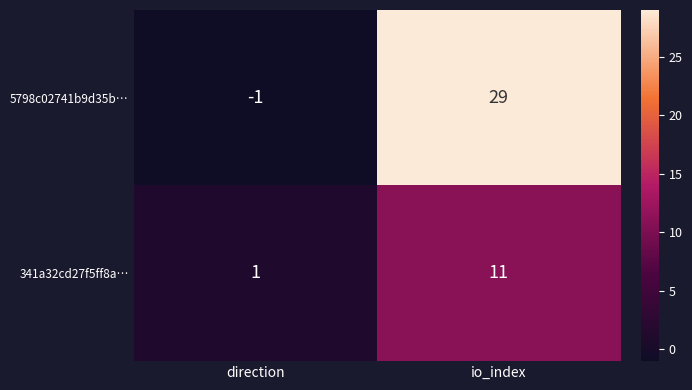

Reading left to right, transcribe all the data shown in this chart.

5798c02741b9d35b…: direction=-1	io_index=29
341a32cd27f5ff8a…: direction=1	io_index=11